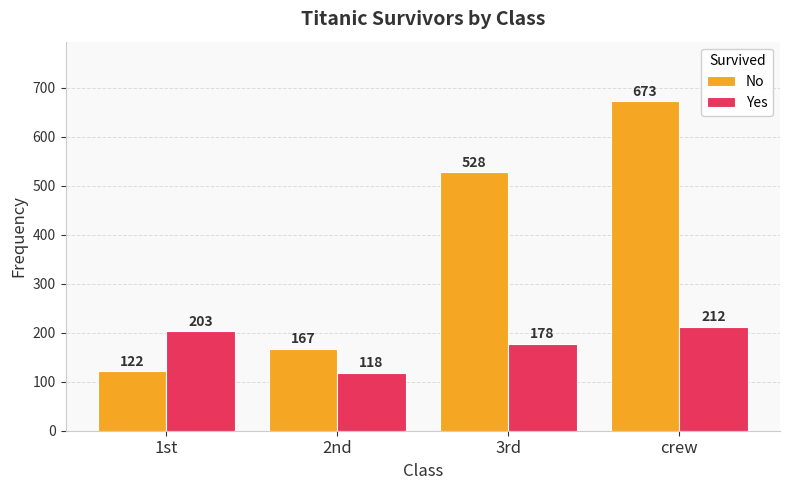

Which series has the largest range (max minus min)?

No